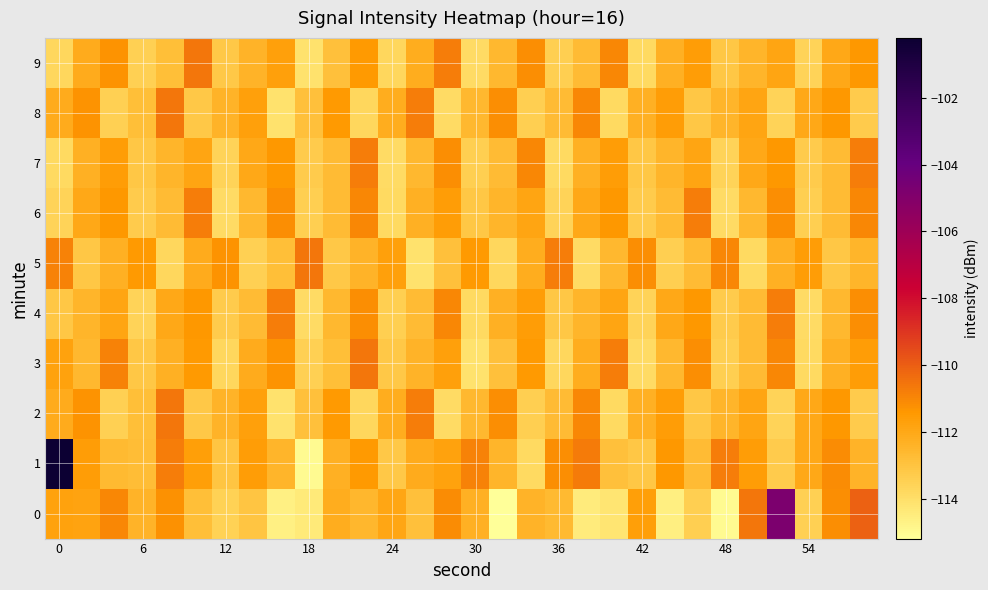

List the series in order of their peak value, highest first.

1, 0, 2, 3, 5, 8, 9, 4, 6, 7